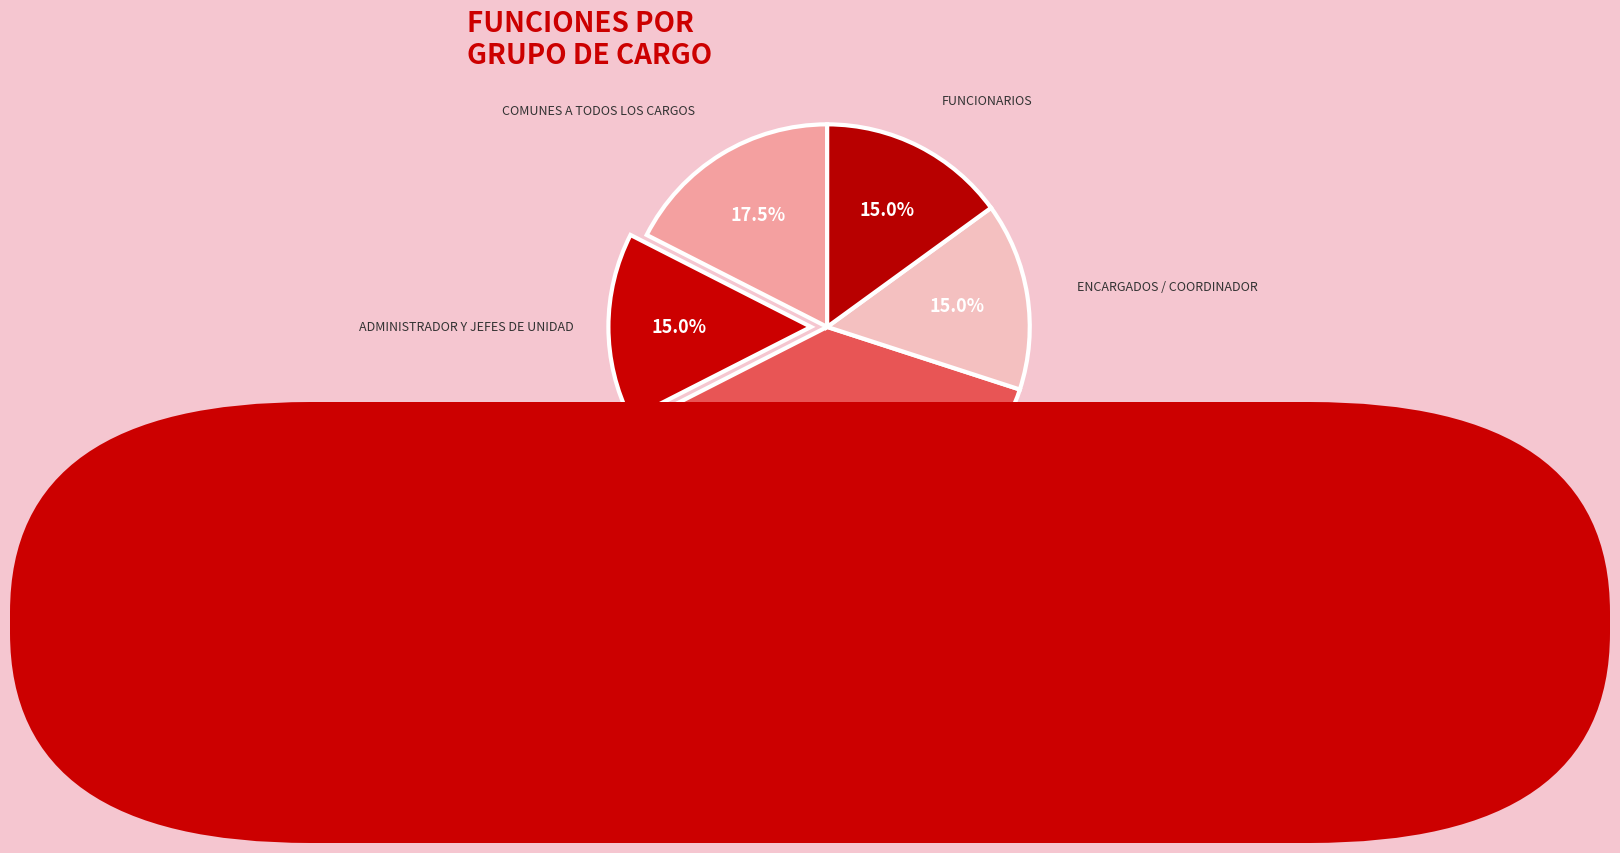

Which slice is the largest?

JEFES DE UNIDAD